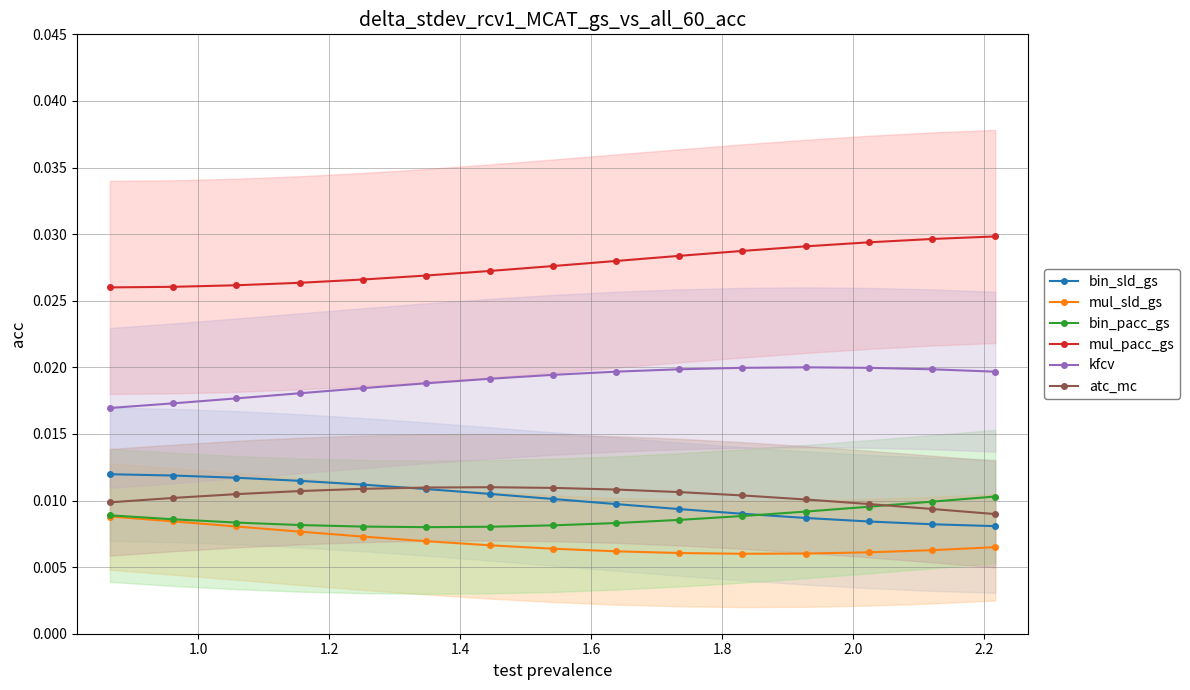

What is the sum of all bin_pacc_gs values?

0.1